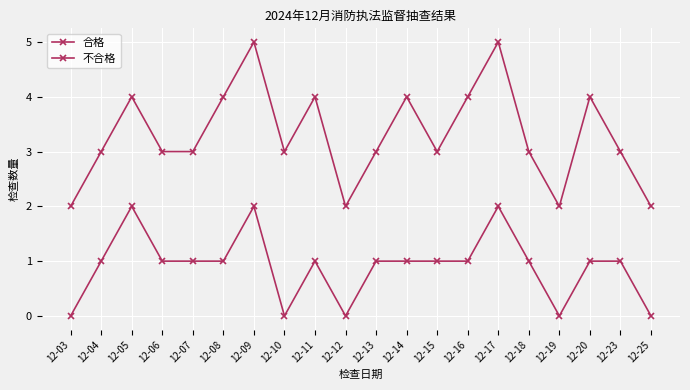

The 合格 series shows 1 at 12-08. True or false?

True